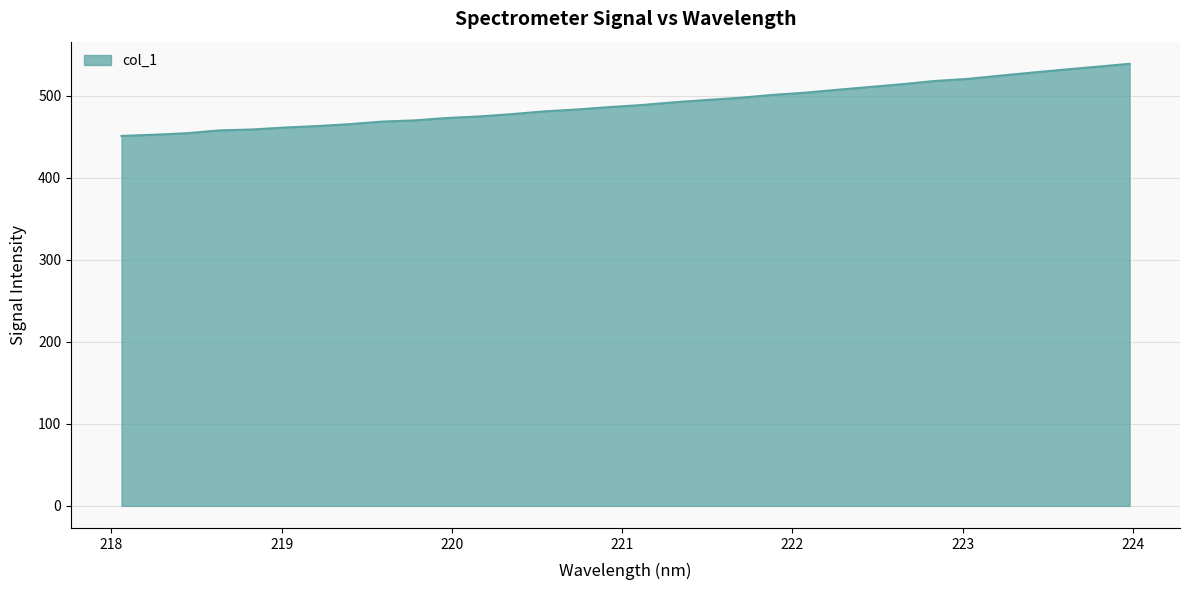

What is the difference between the maximum and second lowest values?

86.5